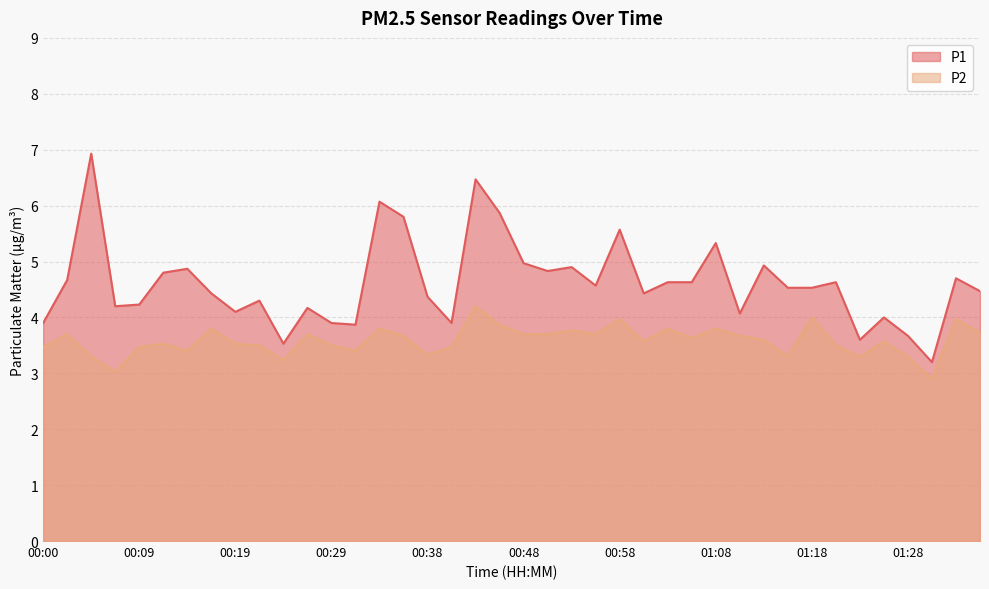

How many values in the P1 series are below 4?

8